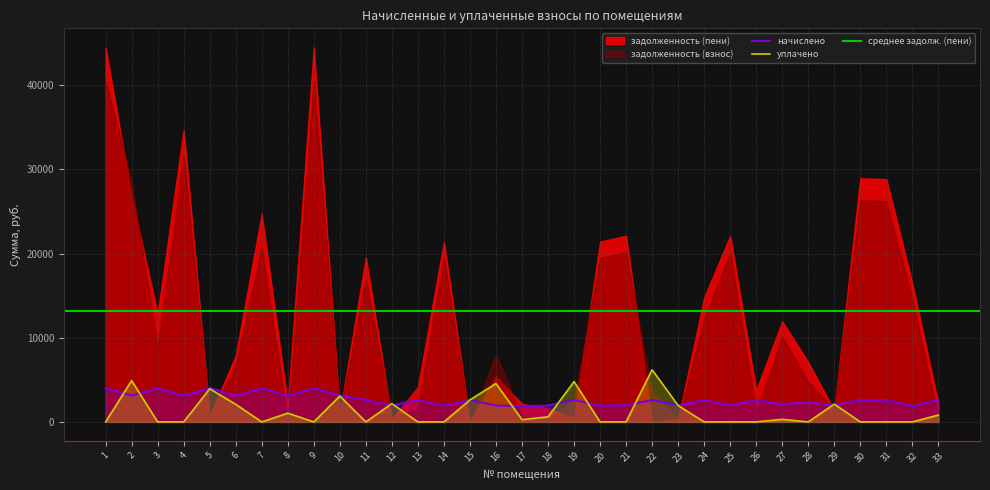

True or false: начислено has more than 2 points higher than both neighbors.

True